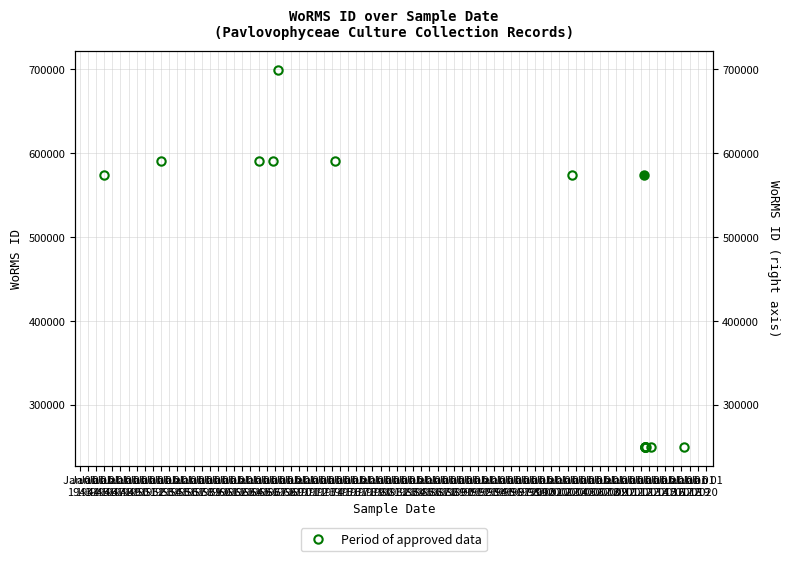

How many lines are shown in the chart?

1